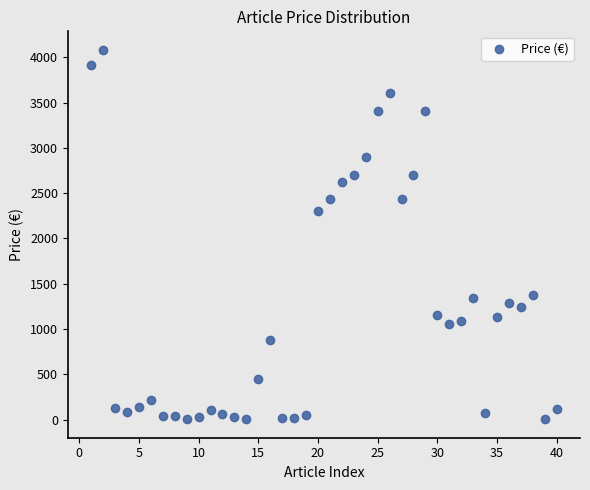

What Y value in the scatter plot is closest to 2043?

2307.1